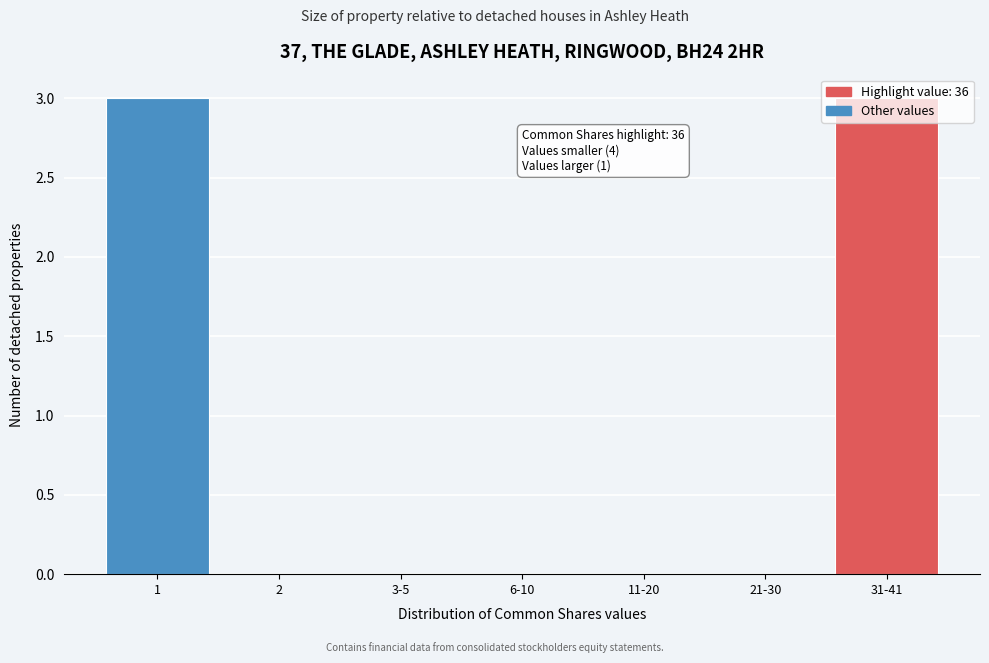

Between 6-10 and 31-41, which is larger?

31-41